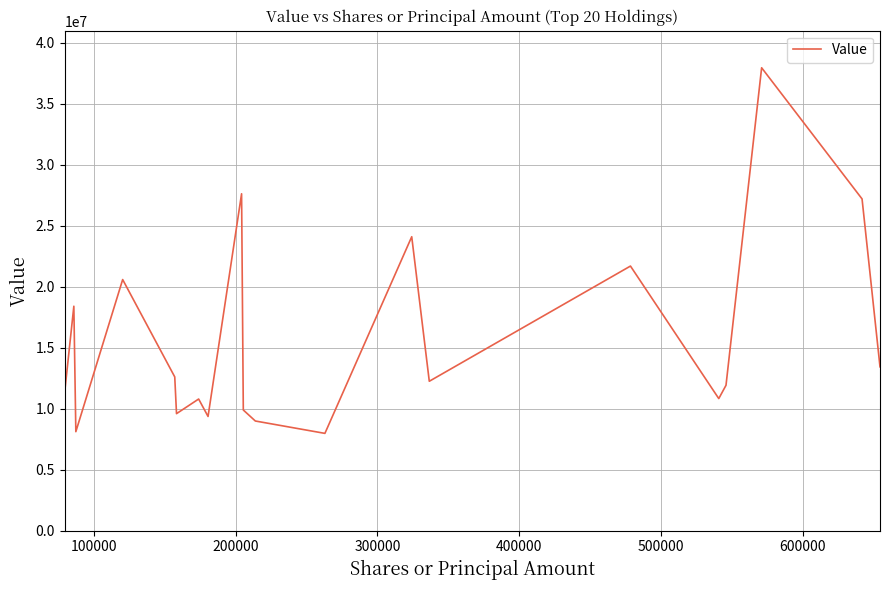

What is the minimum value shown in the chart?

7969000